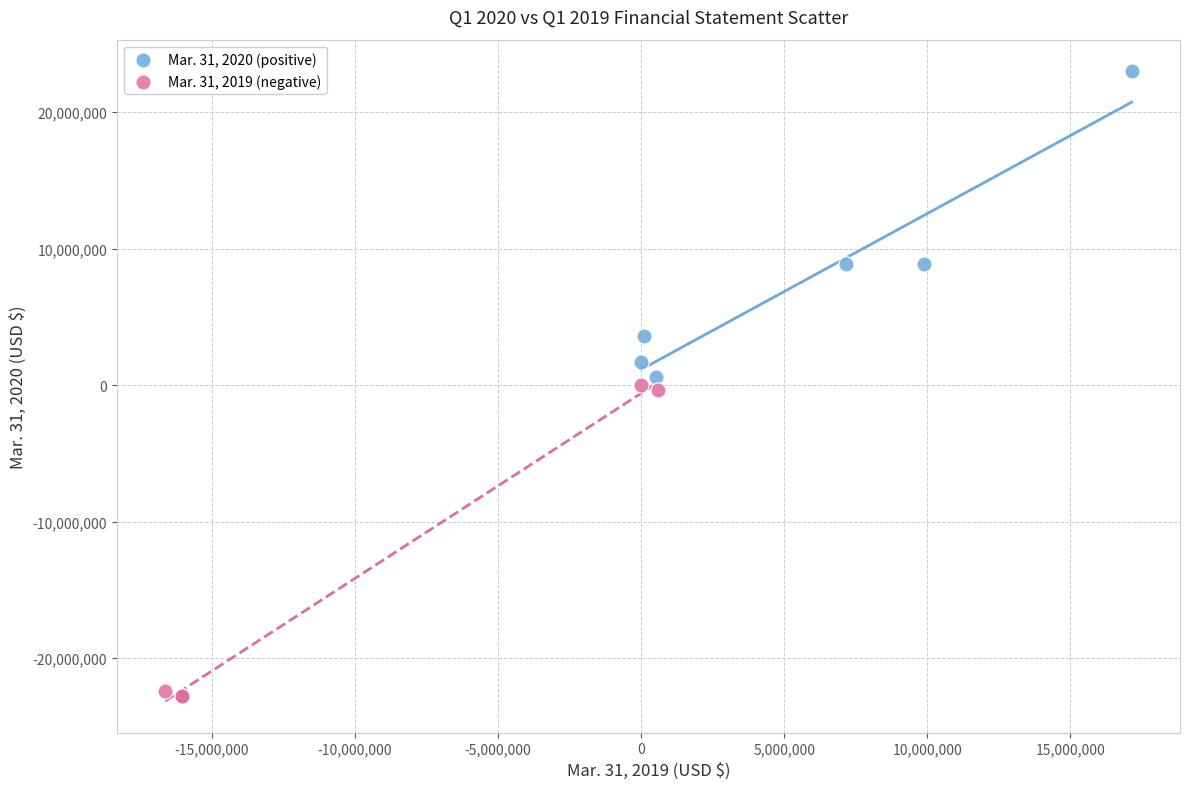

Which series contains the lowest Y value?

Mar. 31, 2019 (negative)